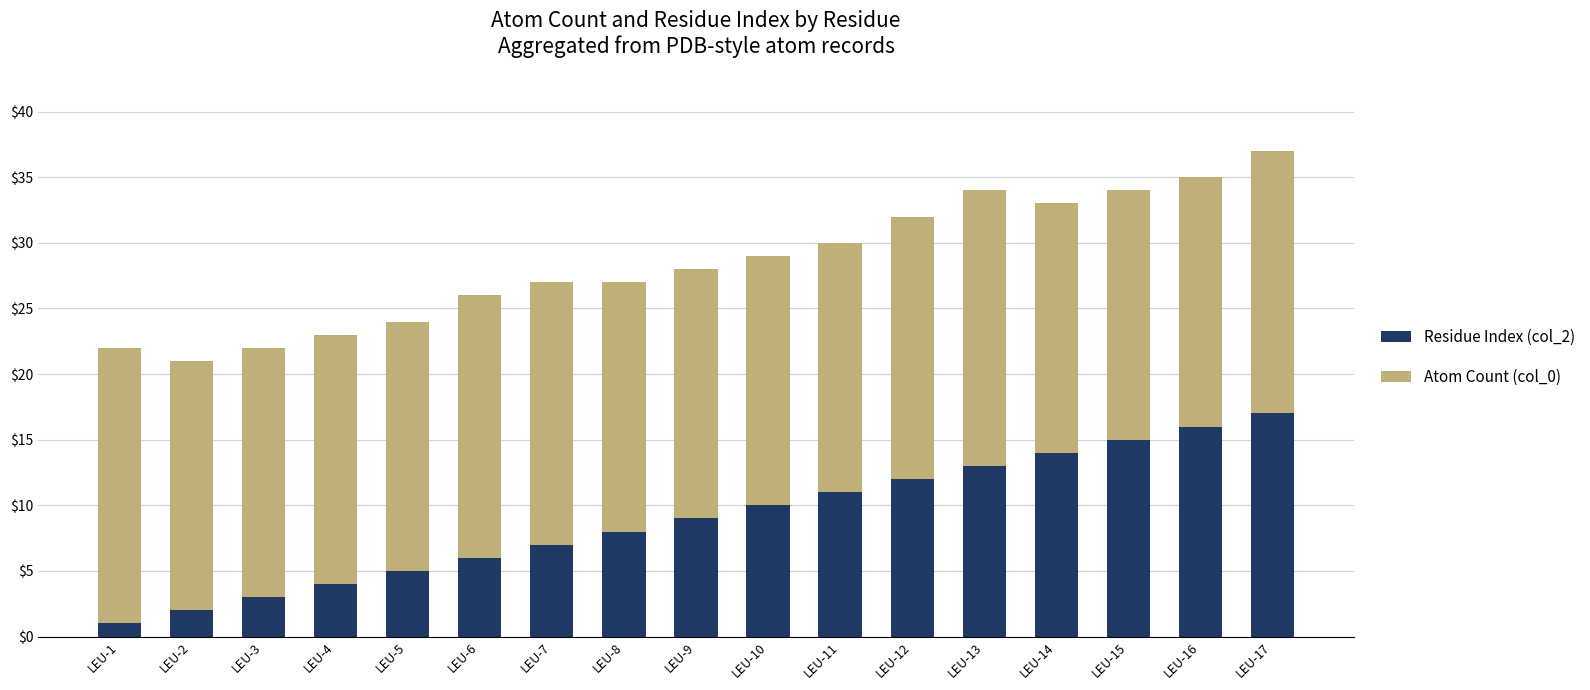

Are the bars grouped side by side (vs. stacked)?

No